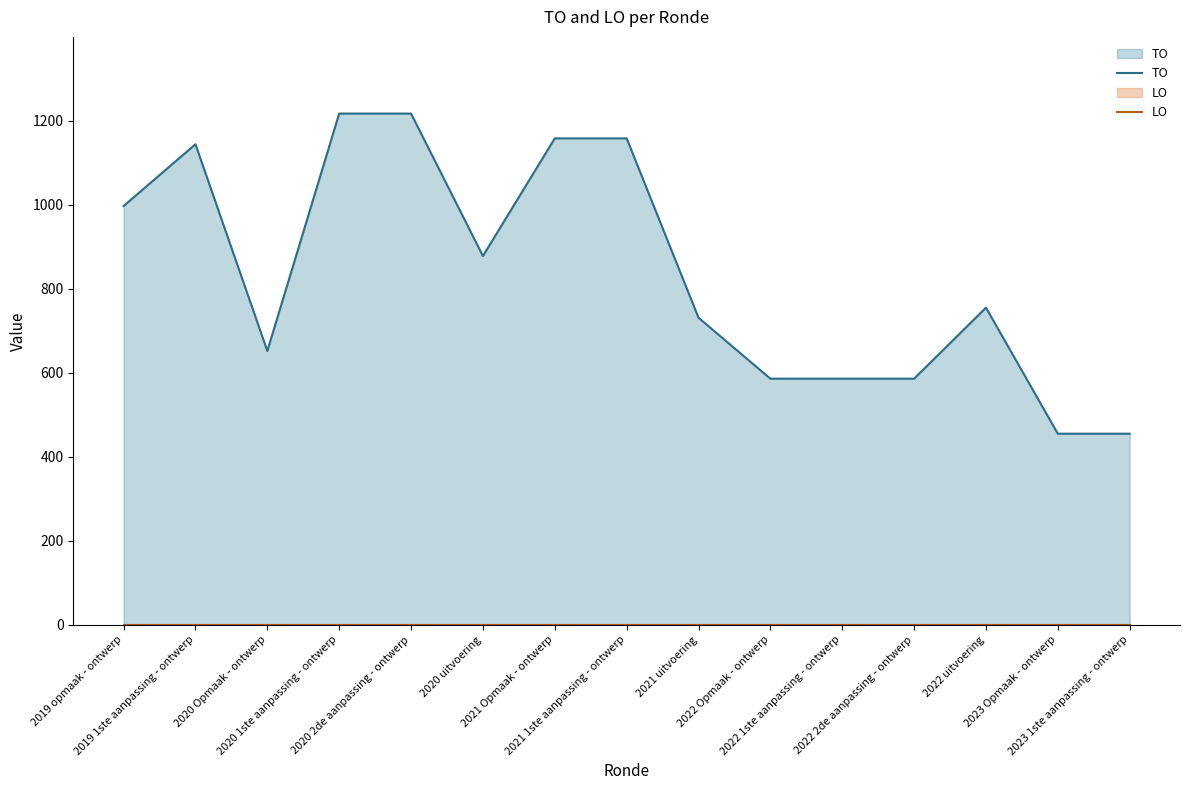

What is the difference between the highest and lowest values at 2022 uitvoering?

755